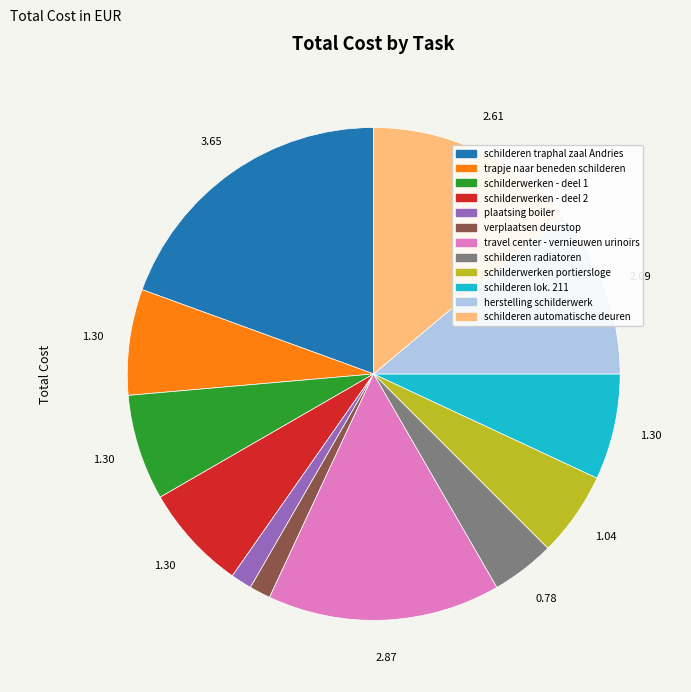

How many slices are in this pie chart?

12